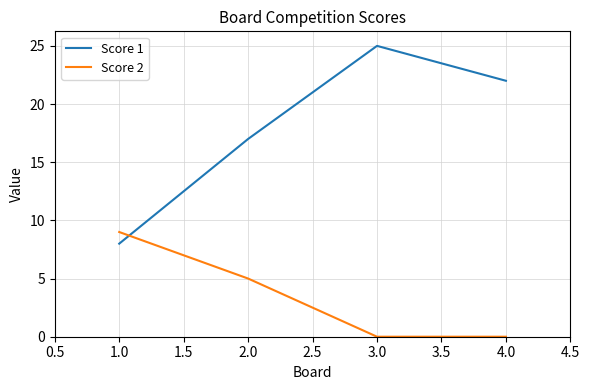

How many series are shown in this chart?

2